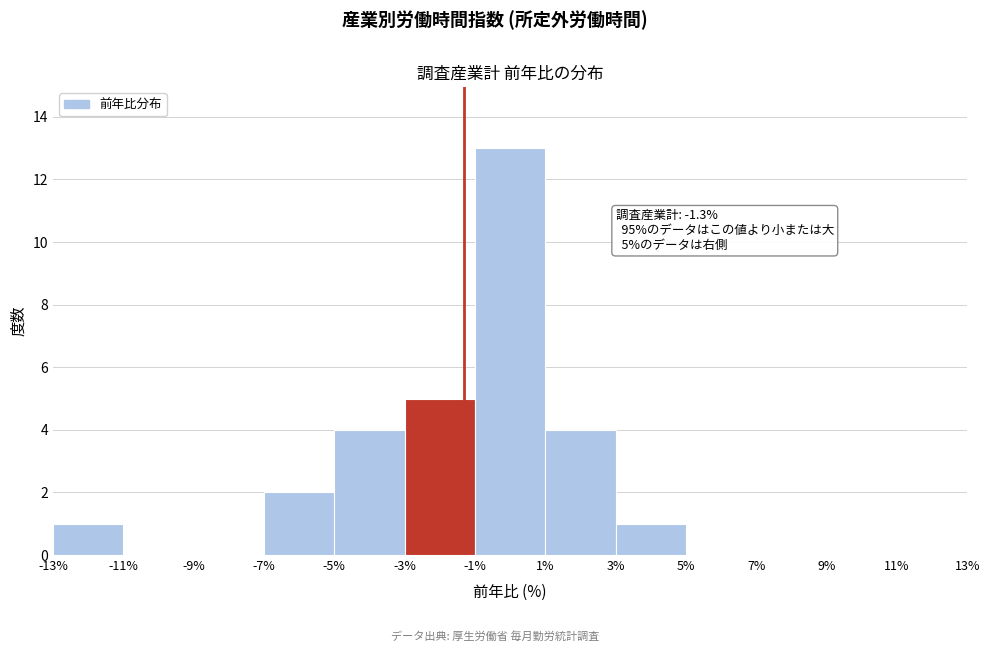

Over which range of the x-axis is the bar tallest?

-1% to 1%